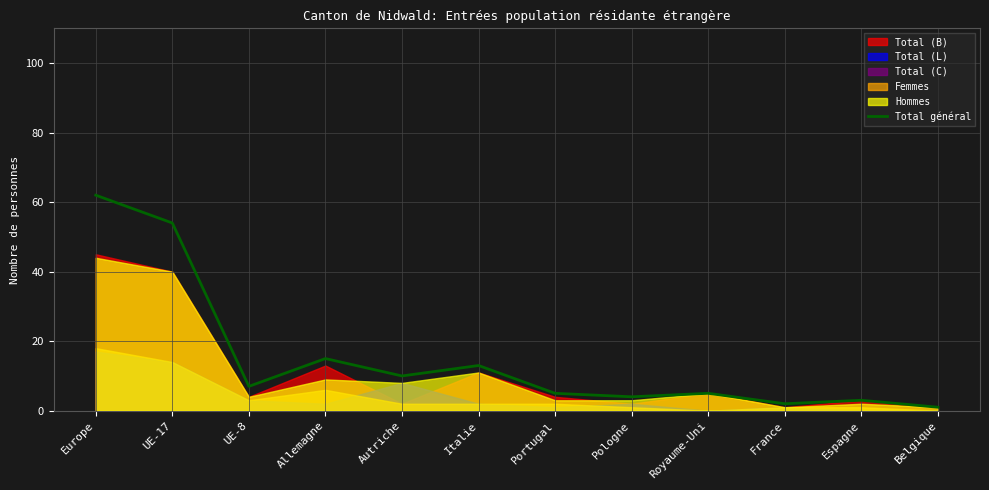

Where is the first local minimum?

UE-8